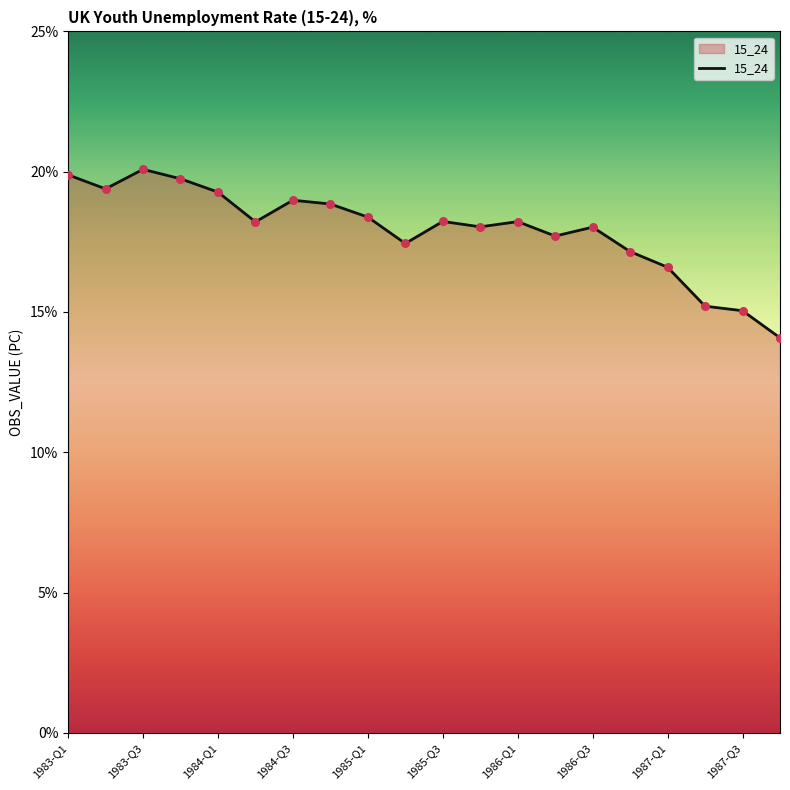

What is the difference between the maximum and minimum values?

6.0